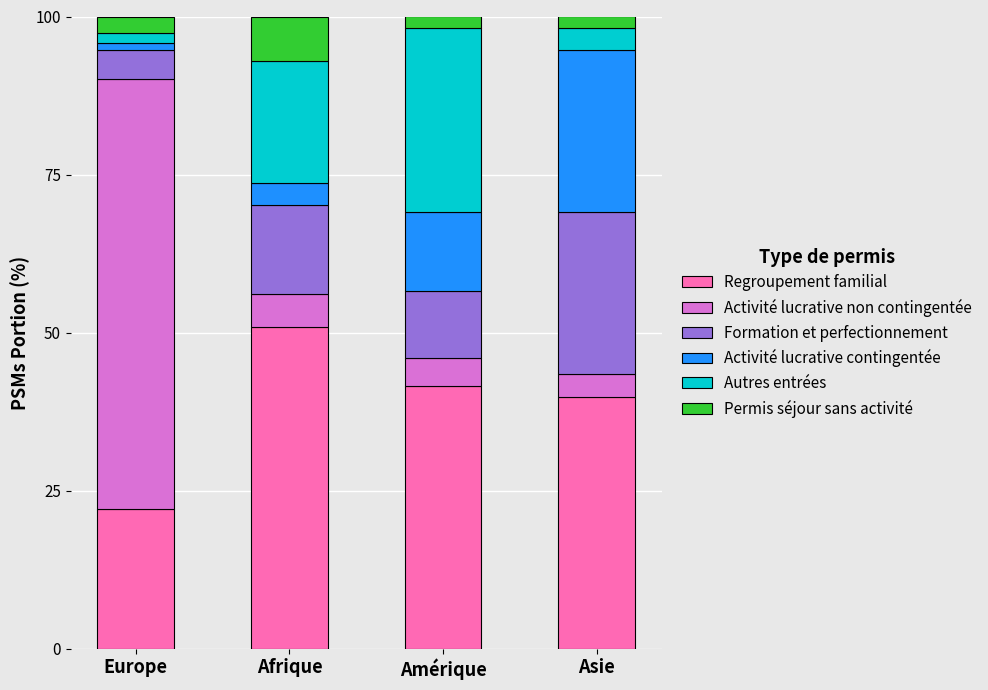

What is the minimum value for Regroupement familial?

22.0